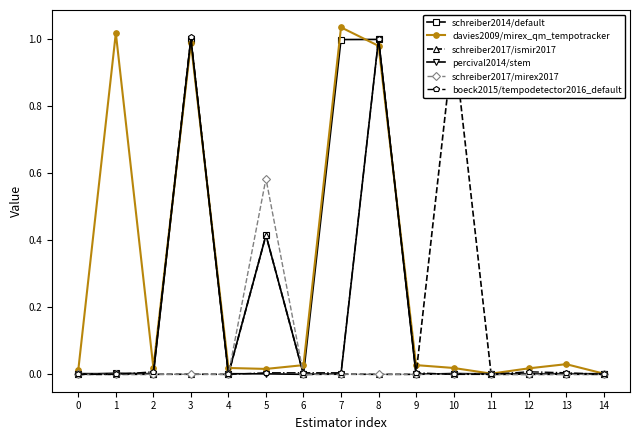

True or false: boeck2015/tempodetector2016_default and percival2014/stem intersect in this chart.

True